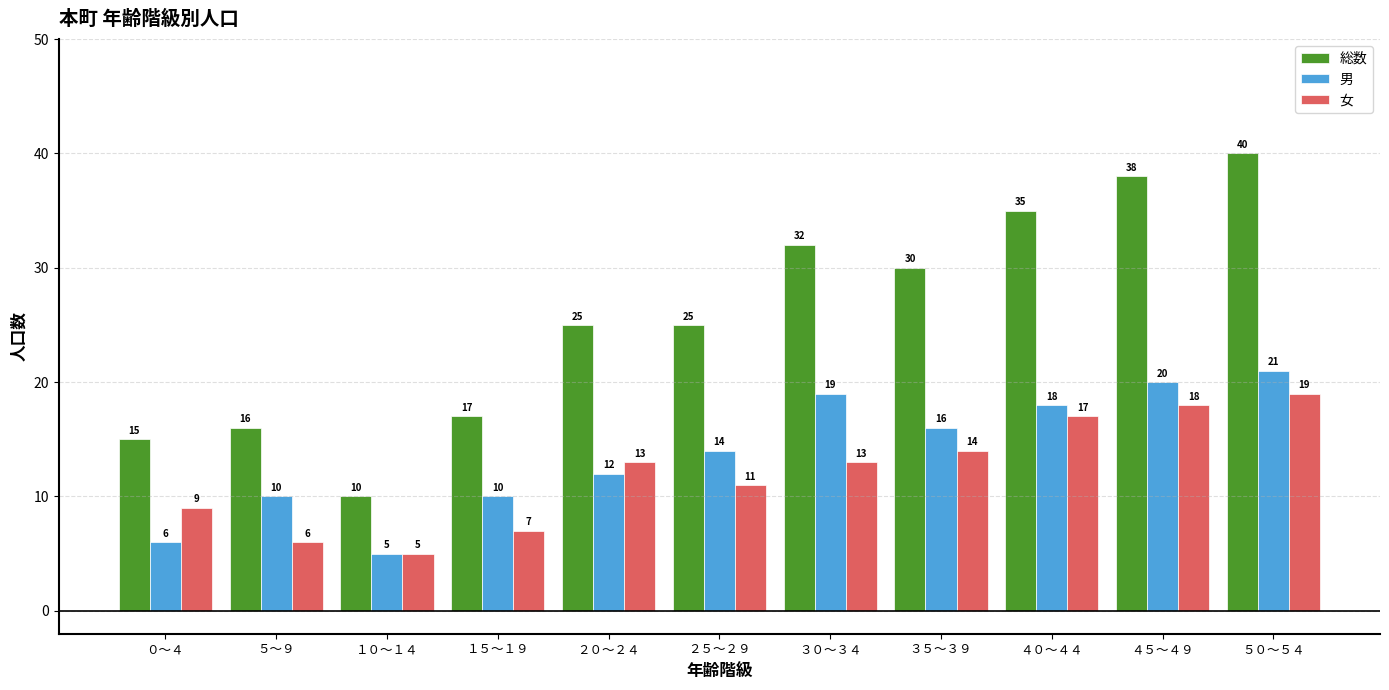

Which series has the largest total across all categories?

総数